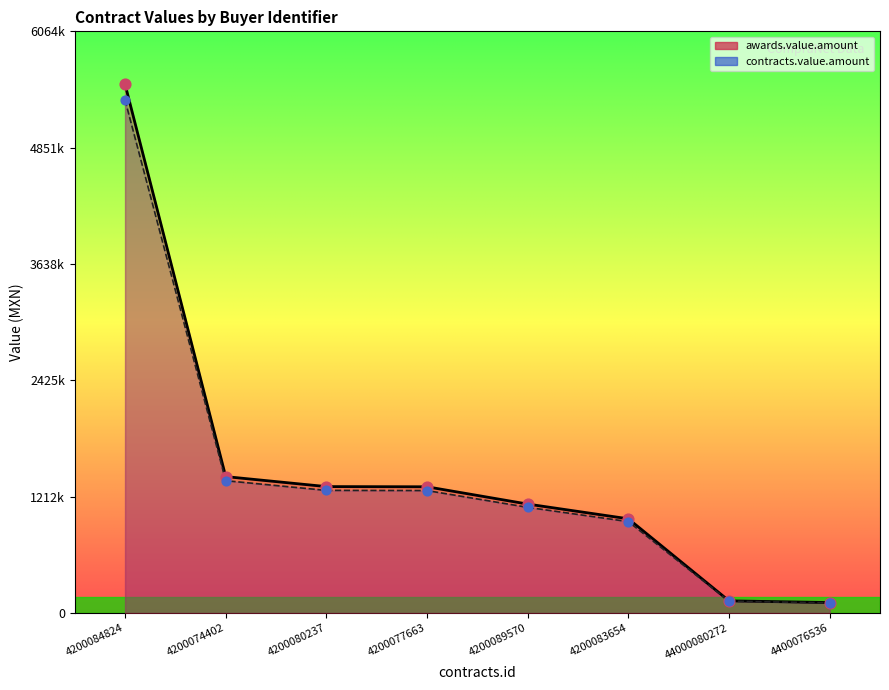

What are all the series names shown in the legend?

awards.value.amount, contracts.value.amount